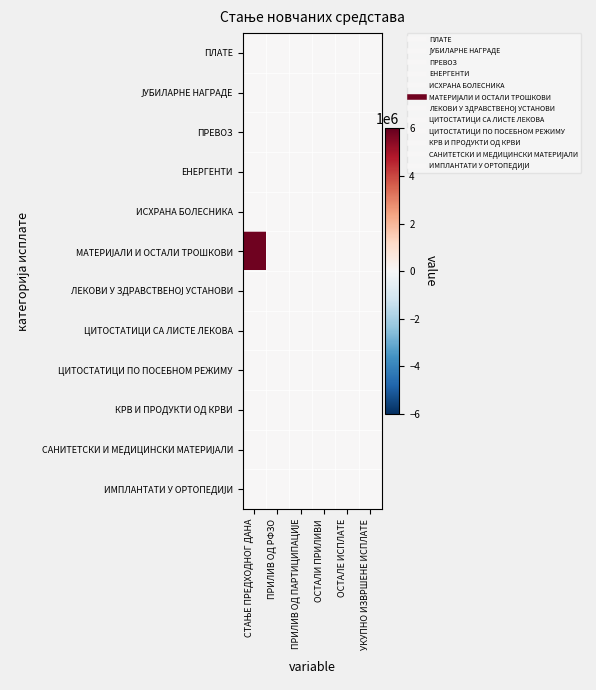

Between ОСТАЛИ ПРИЛИВИ and ПРИЛИВ ОД ПАРТИЦИПАЦИЈЕ, which is larger?

ОСТАЛИ ПРИЛИВИ